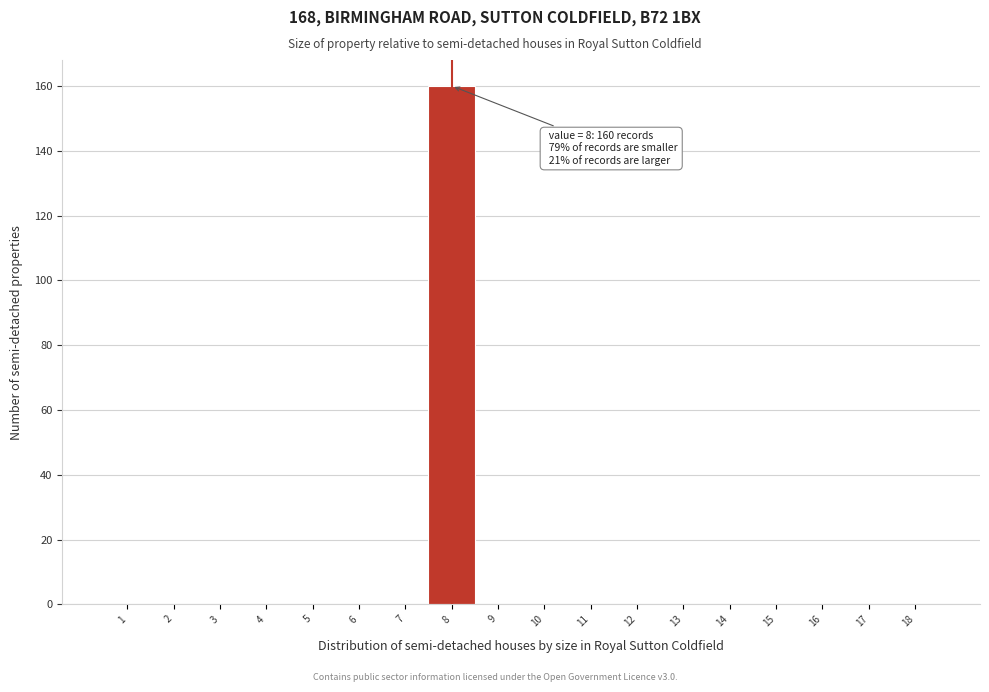

Over which range of the x-axis is the bar tallest?

7.5 to 8.5